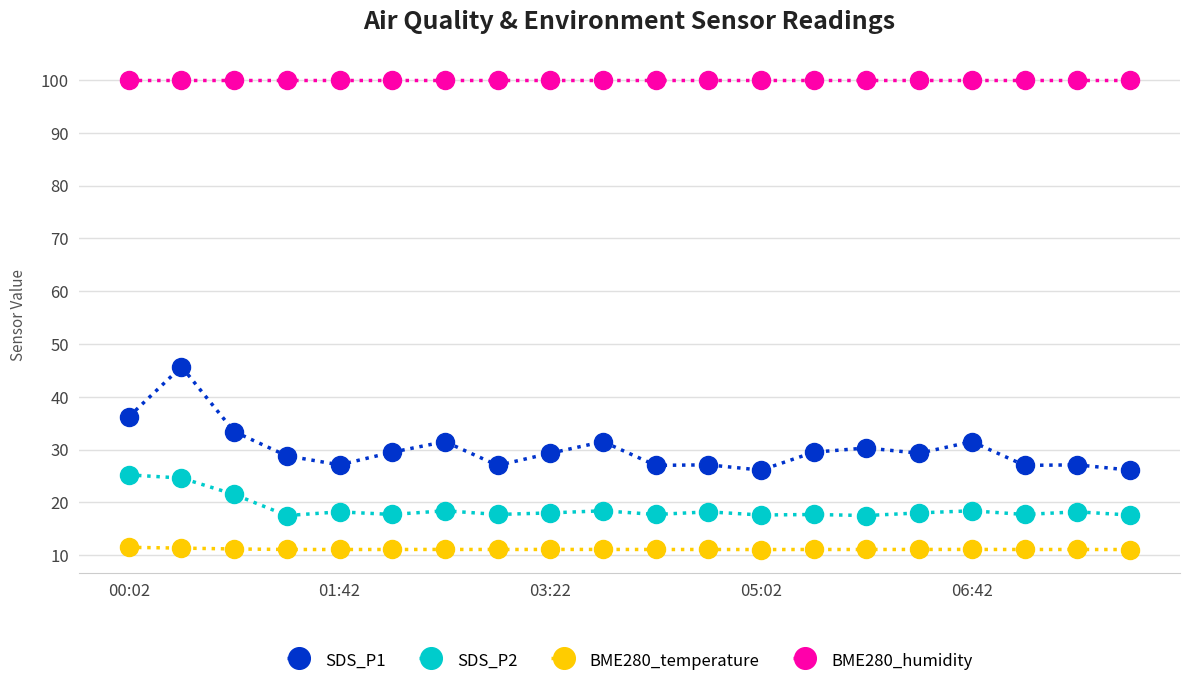

What is the value of the BME280_humidity point at the 14th from the left?

100.0